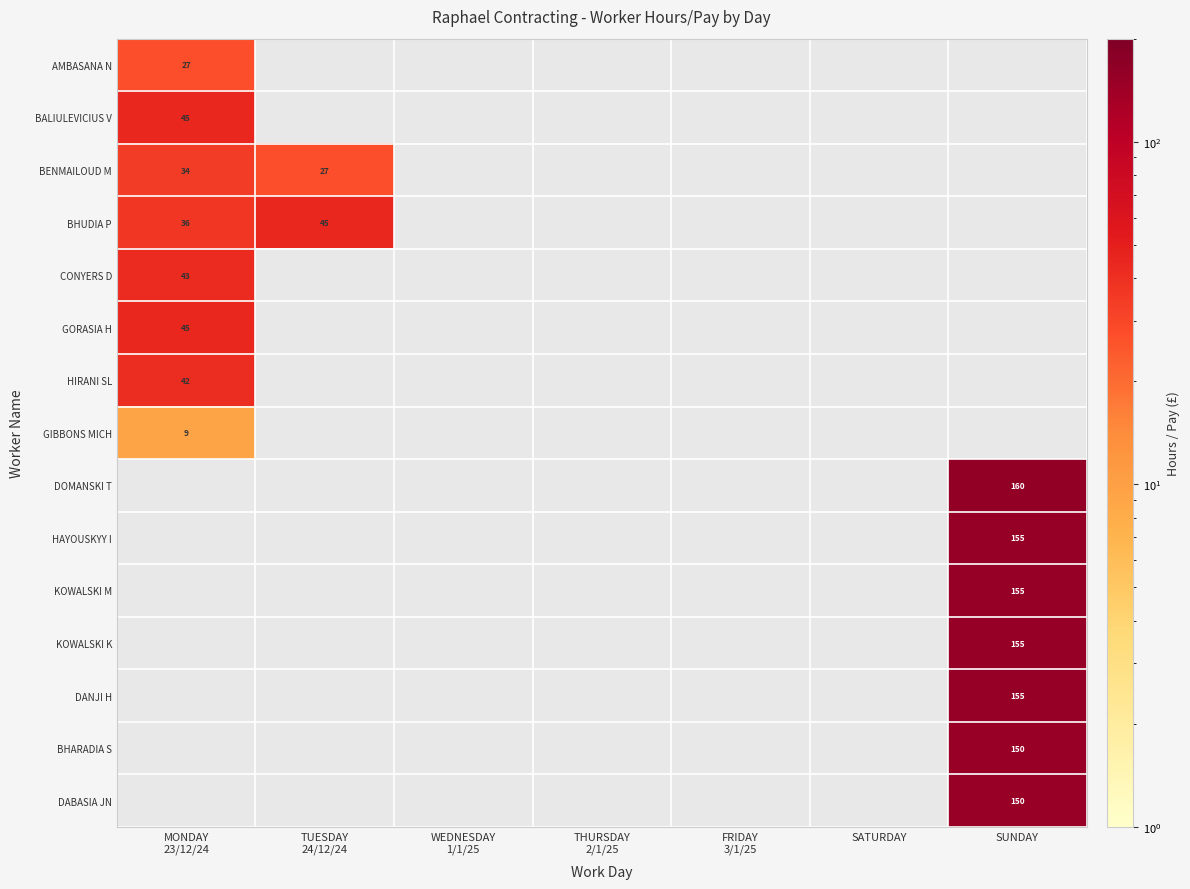

How many values in KOWALSKI K are above zero?

1